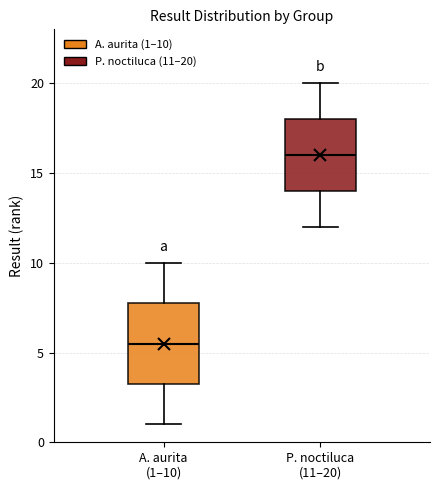

Reading left to right, read every box against the y-axis: the position of its median line, the range the box covers, and the ends of its whiskers. The values are not printed on the chart, so give them approximately, as read against the axis.

A. aurita (1–10): median 5.5, box 3.5 to 8.0, whiskers 1.0 to 10.0
P. noctiluca (11–20): median 16.0, box 14.0 to 18.0, whiskers 12.0 to 20.0